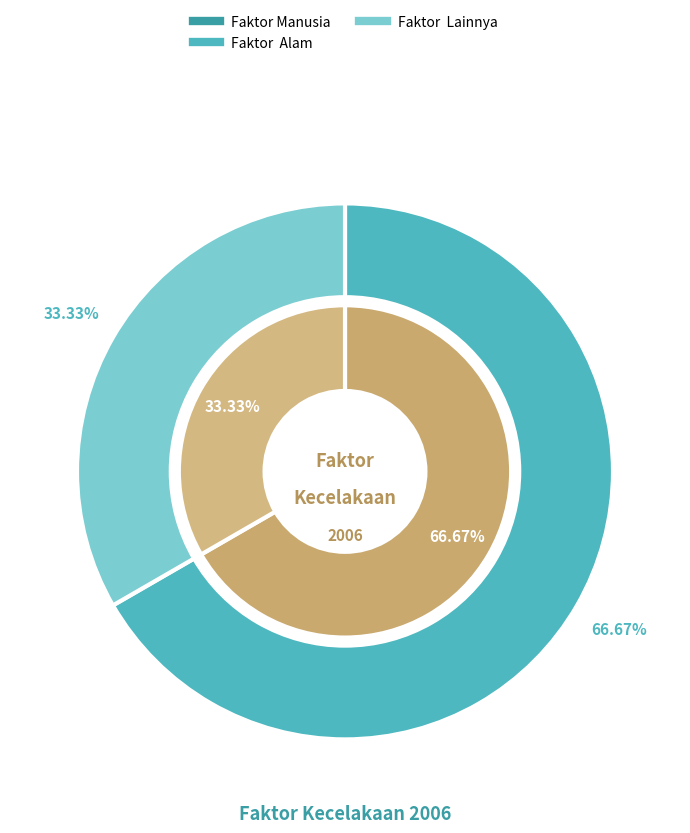

Does Faktor  Lainnya account for over 50% of the chart?

No